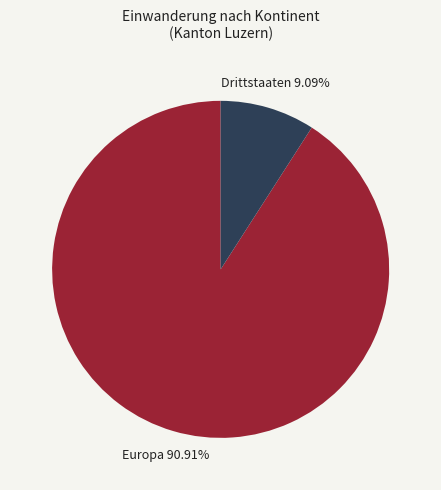

How many segments does this pie chart have?

2